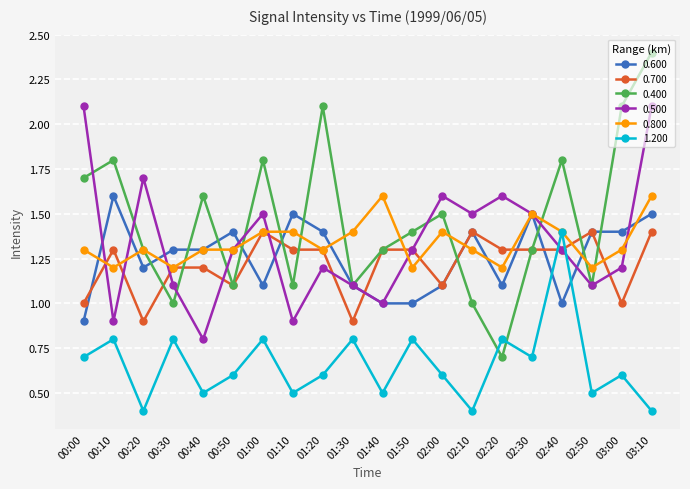

What is the value of the 0.600 point at the 20th from the left?

1.5